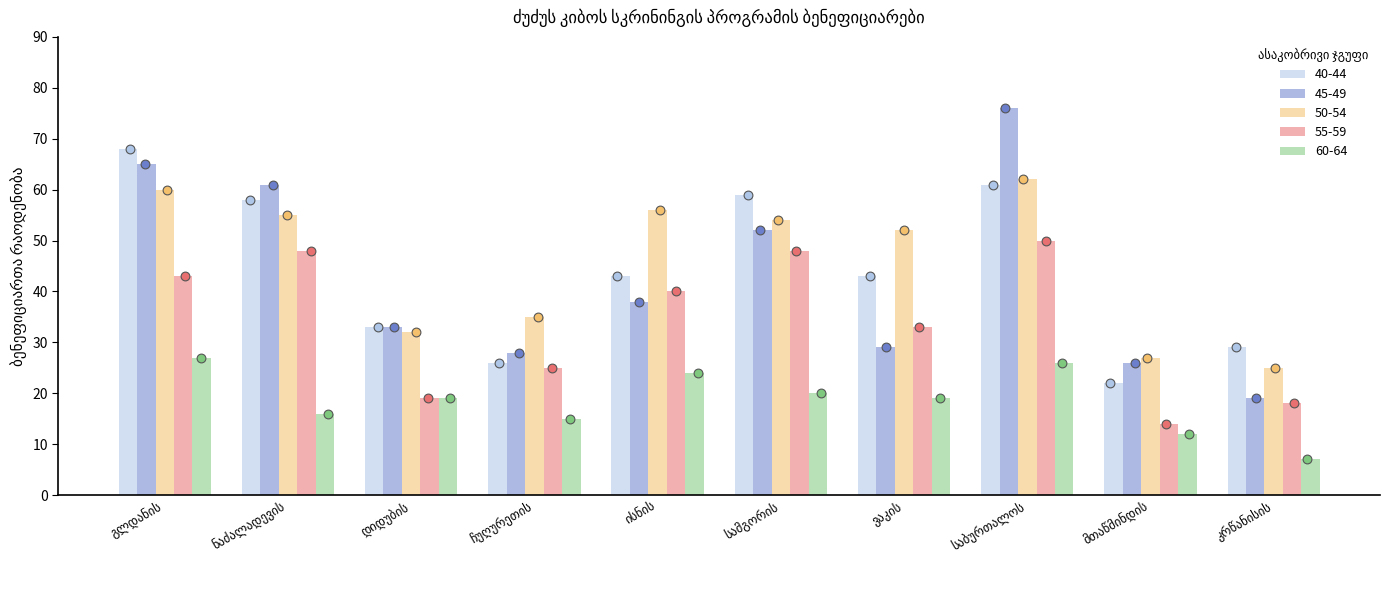

Which series contains the lowest Y value?

60-64